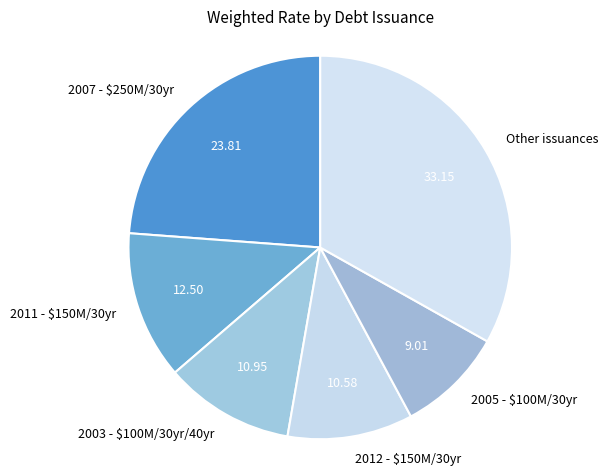

Combined, do 2007 - $250M/30yr and Other issuances account for over 50%?

Yes